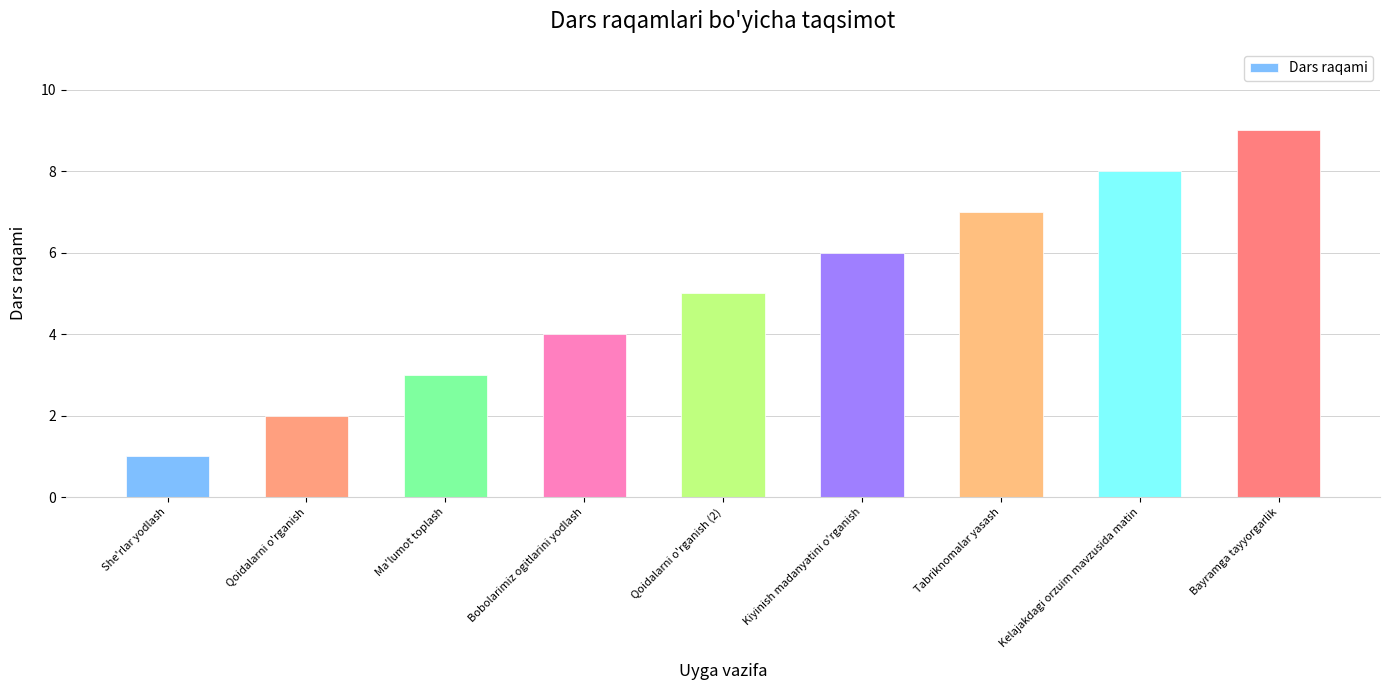

How many data points does each series have?

9